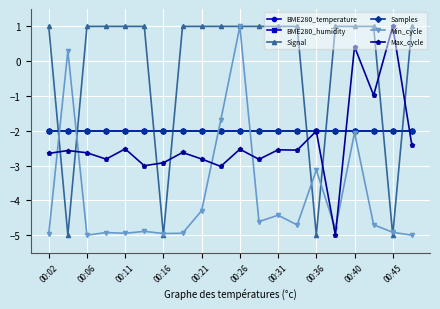

Does the chart have visible grid lines?

Yes